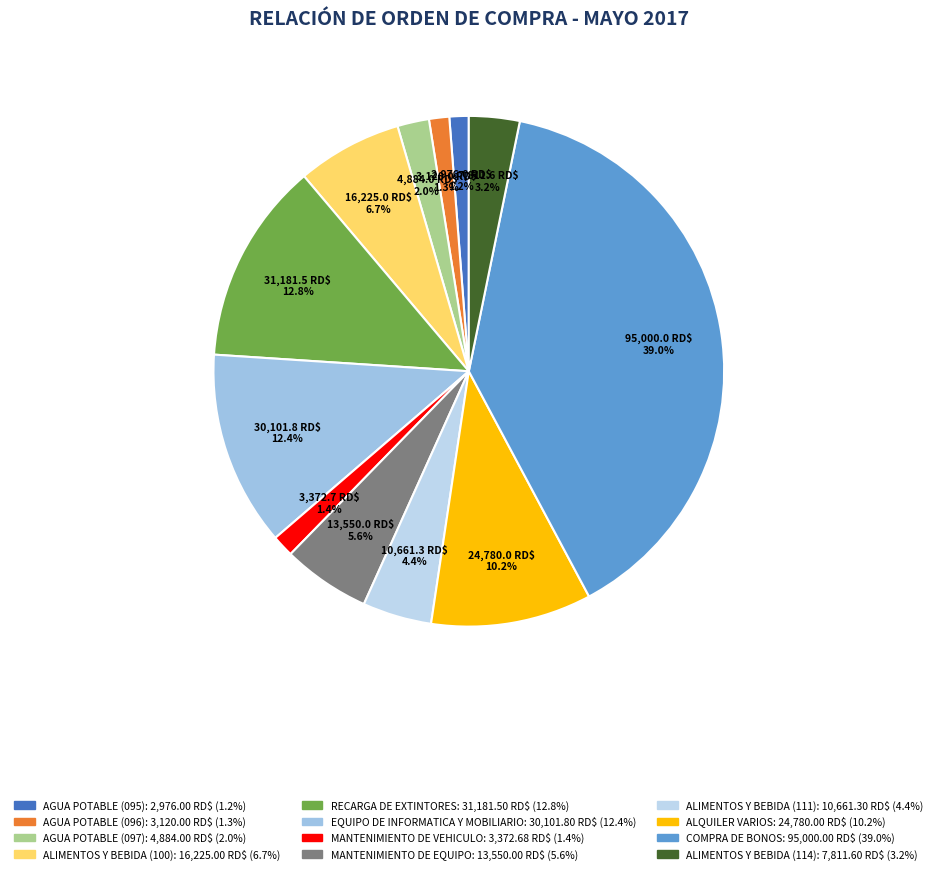

How many segments does this pie chart have?

12